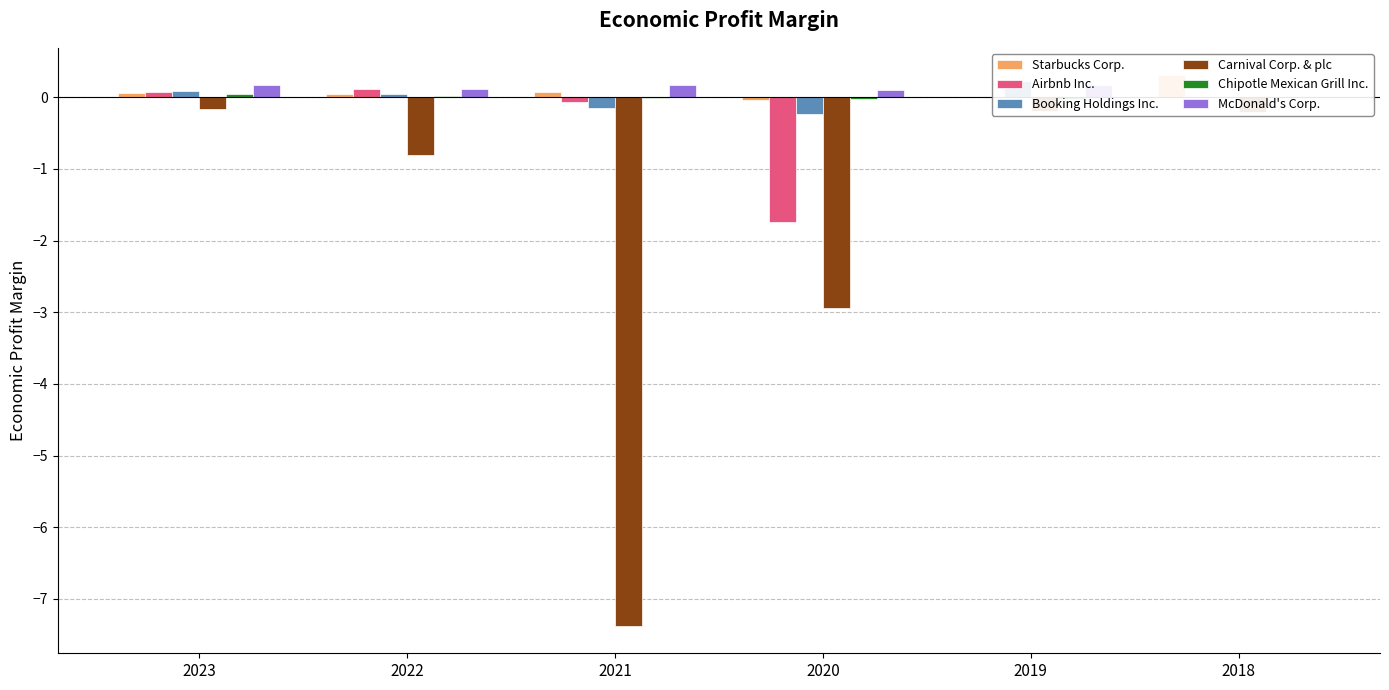

How many positive values does the Starbucks Corp. series have?

5